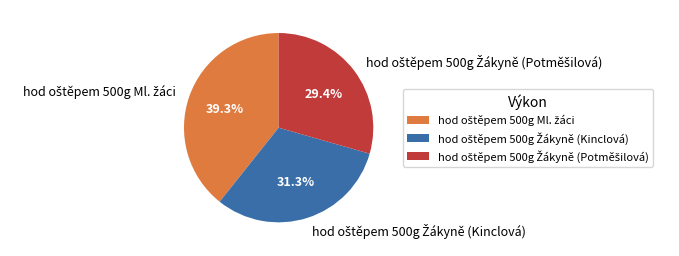

Is there any slice that represents more than half of the pie?

No